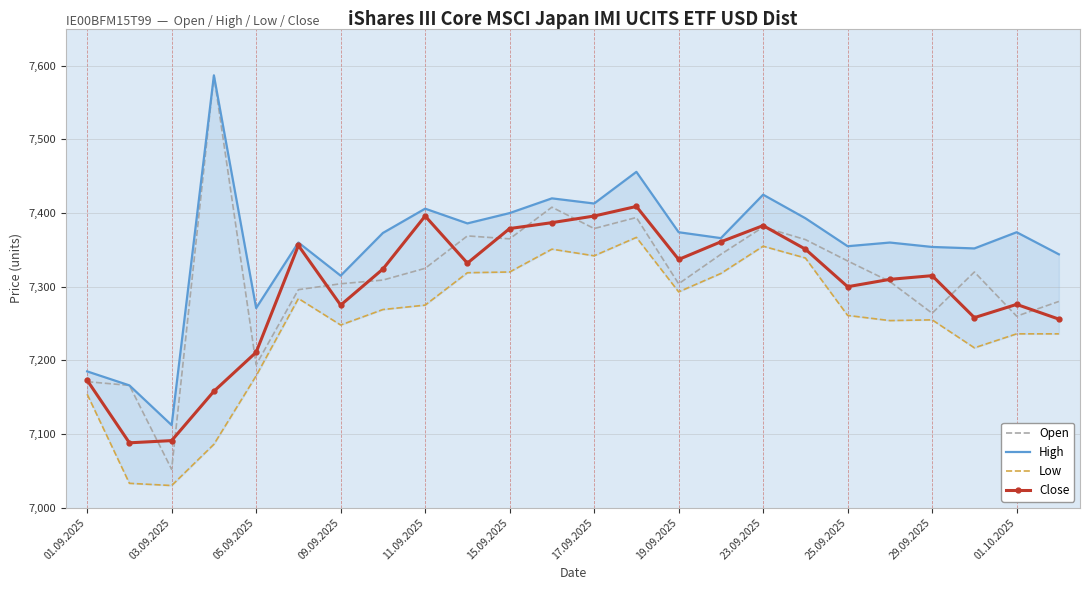

What is the maximum value for Open?

7587